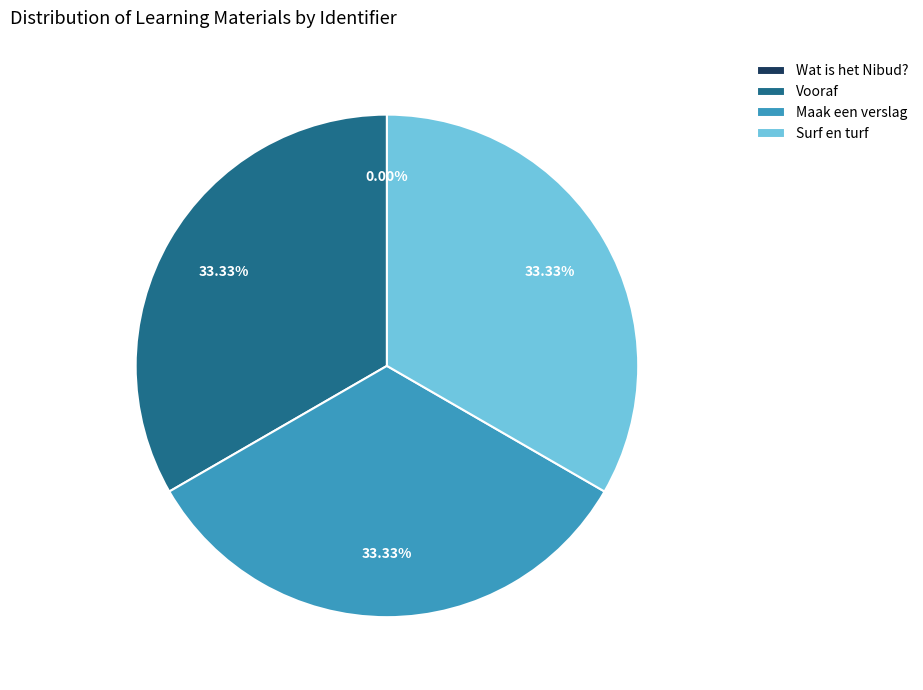

The Maak een verslag slice represents 45% of the pie. True or false?

False